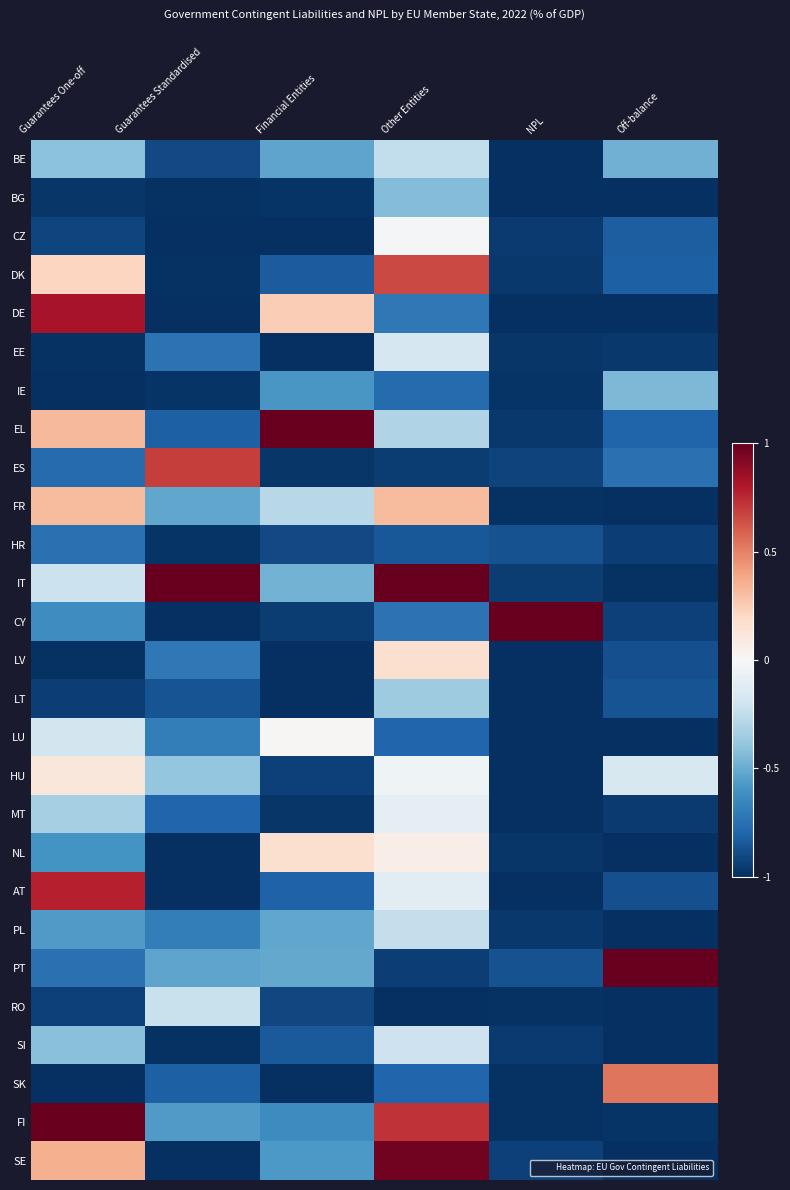

Which series has the largest range (max minus min)?

CY